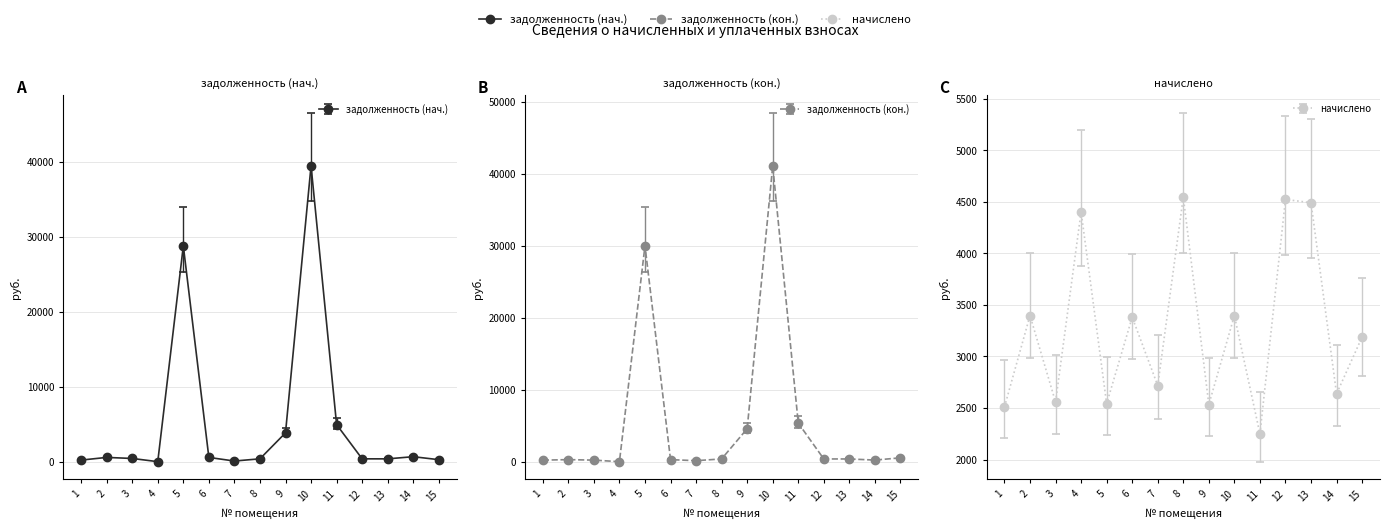

What is the difference between the maximum and minimum values in the задолженность (кон.) series?

41091.8